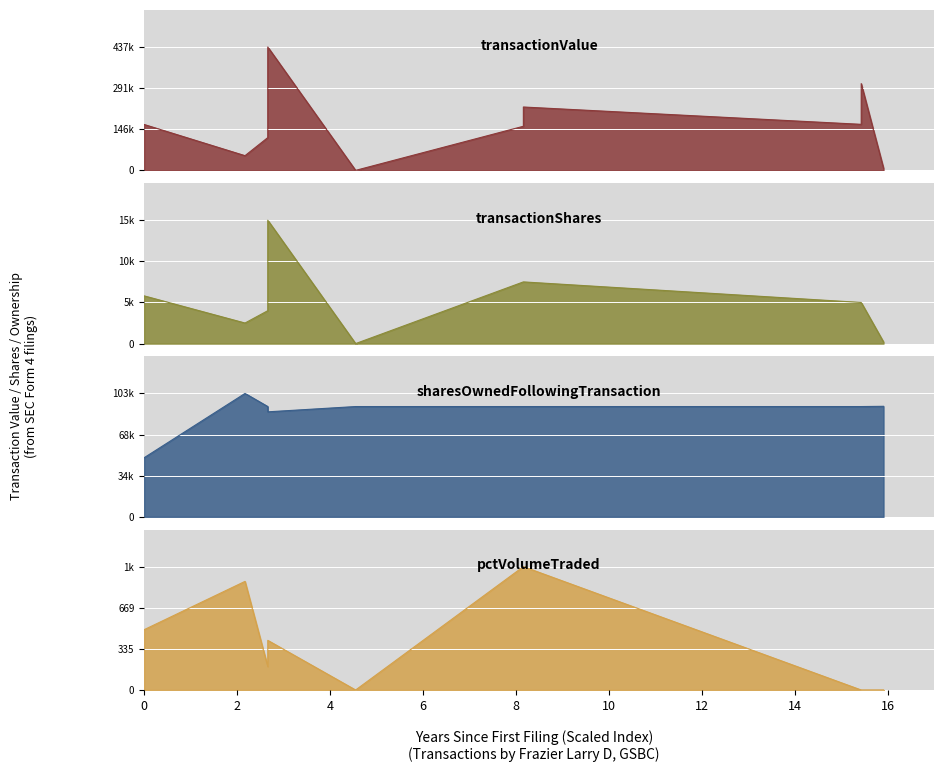

List the series in order of their peak value, lowest first.

pctVolumeTraded, transactionShares, sharesOwnedFollowingTransaction, transactionValue